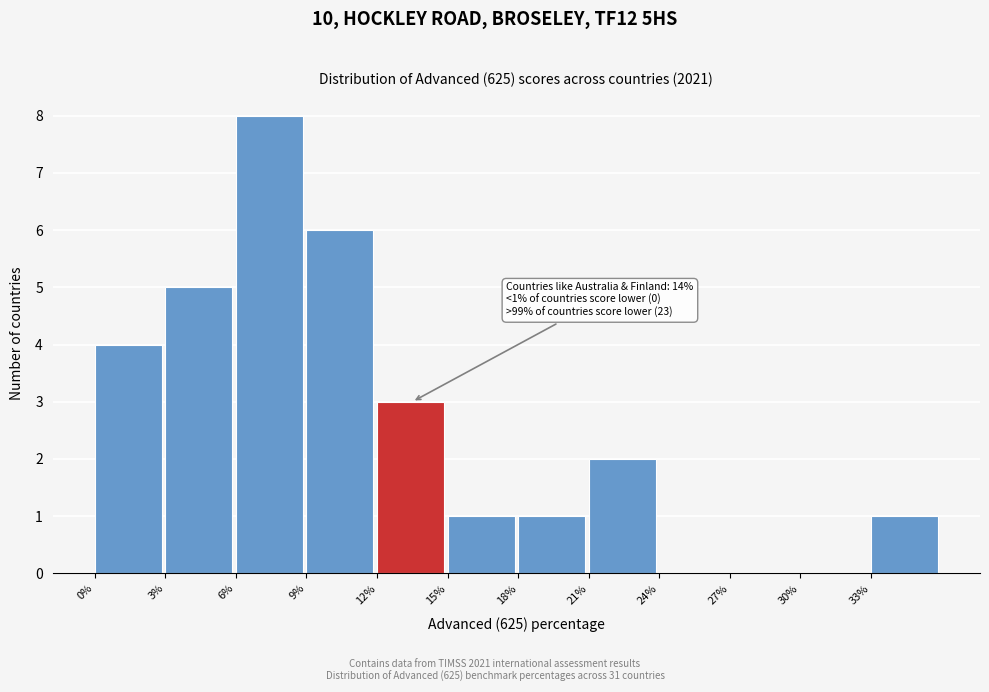

Over which range of the x-axis is the bar tallest?

6 to 9